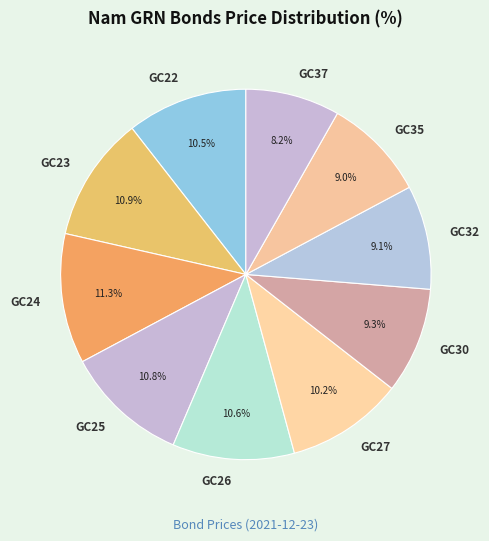

What is the smallest slice in the pie chart?

GC37